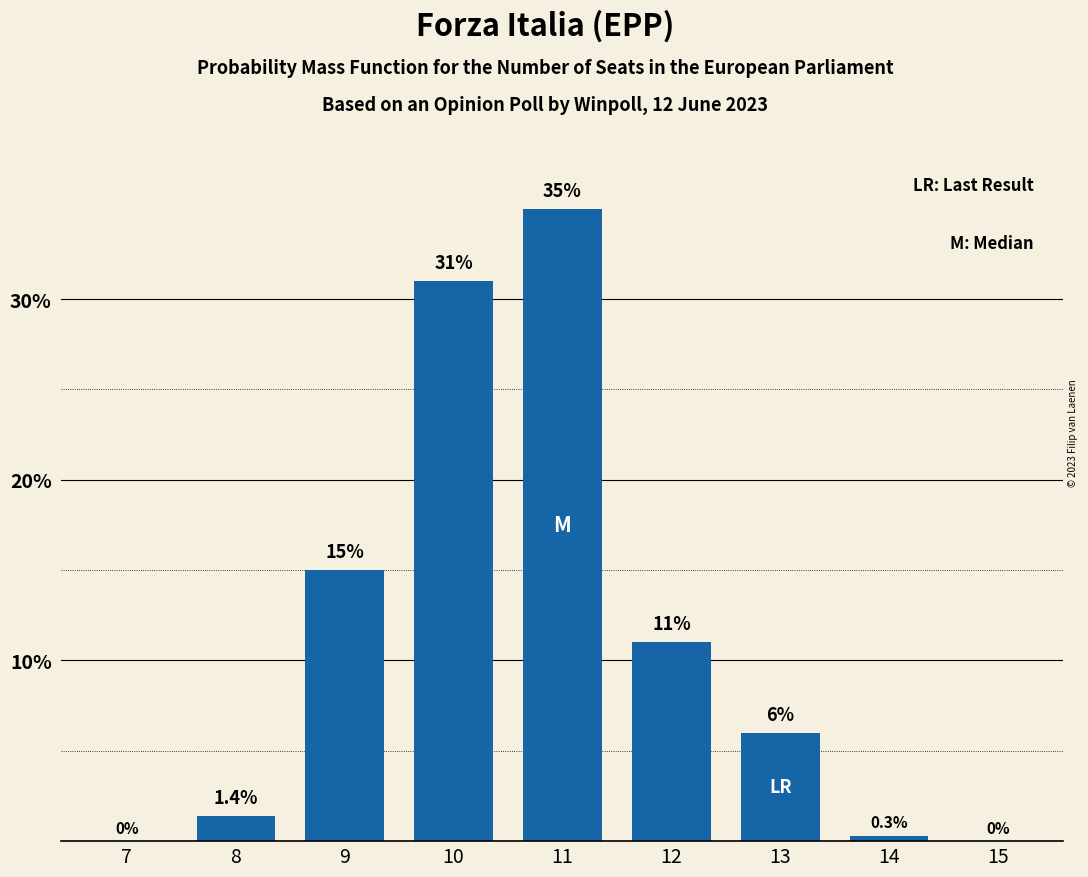

Reading right to left, extract all data points from this chart.

15=0.0	14=0.3	13=6.0	12=11.0	11=35.0	10=31.0	9=15.0	8=1.4	7=0.0